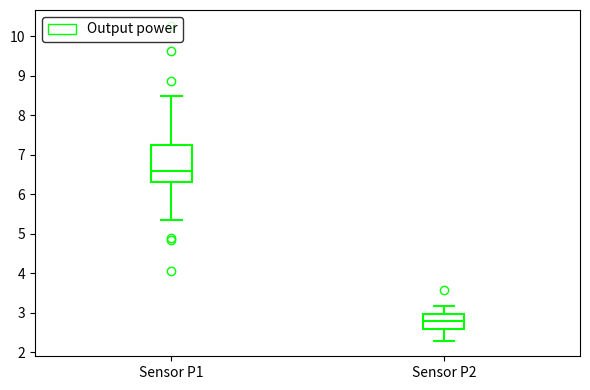

Which box's median line is the highest?

Sensor P1